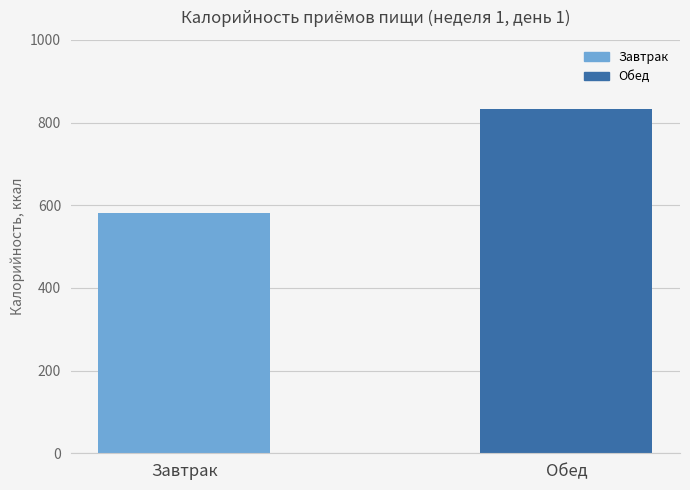

List the labels in order of value, smallest first.

Завтрак, Обед